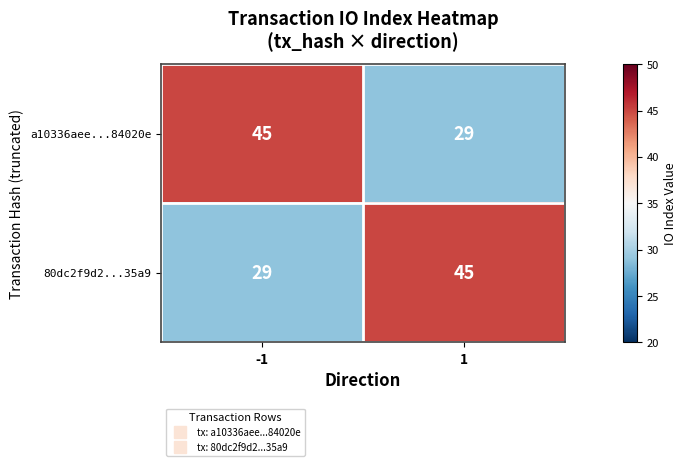

What value does the a10336aee...84020e series have at -1?

45